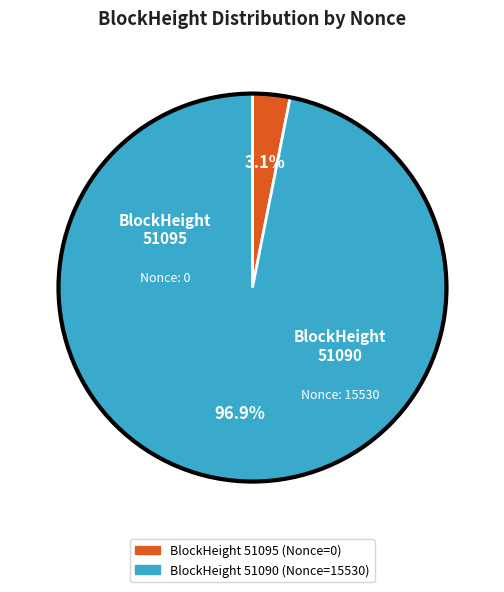

Does any single category account for the majority?

Yes